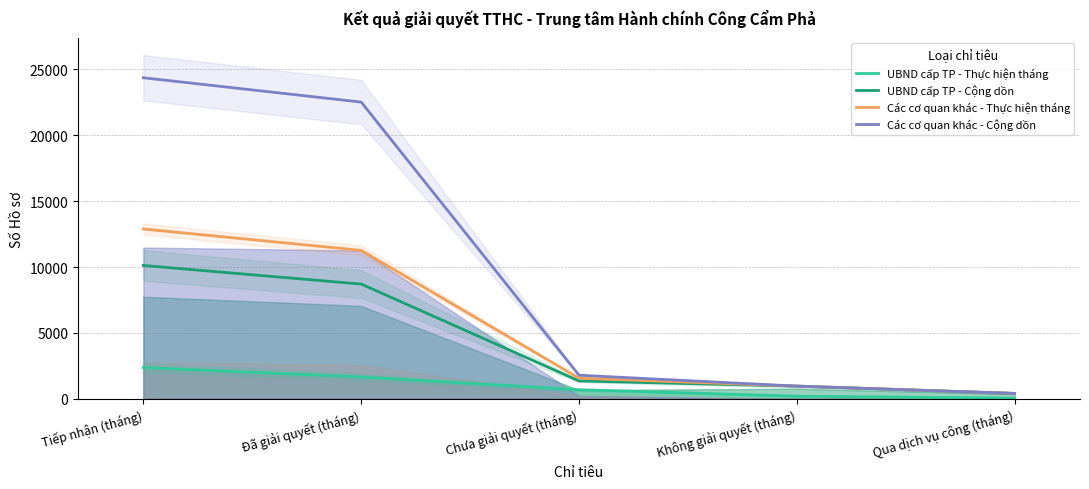

What is the average value of the Các cơ quan khác - Thực hiện tháng series?

5418